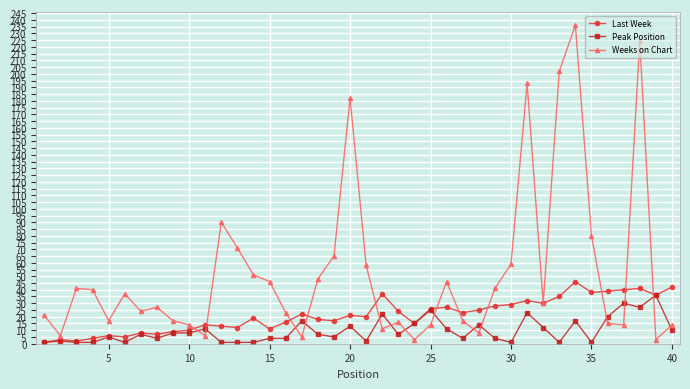

True or false: Weeks on Chart has more than 2 points higher than both neighbors.

True